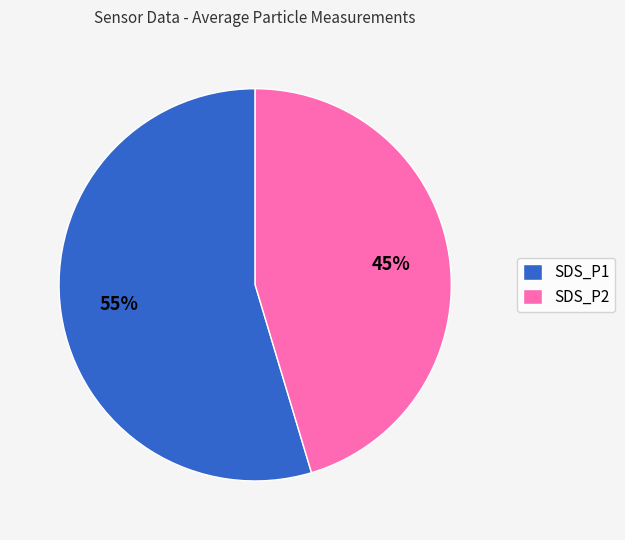

What percentage is the SDS_P1 slice, to the nearest percent?

55%